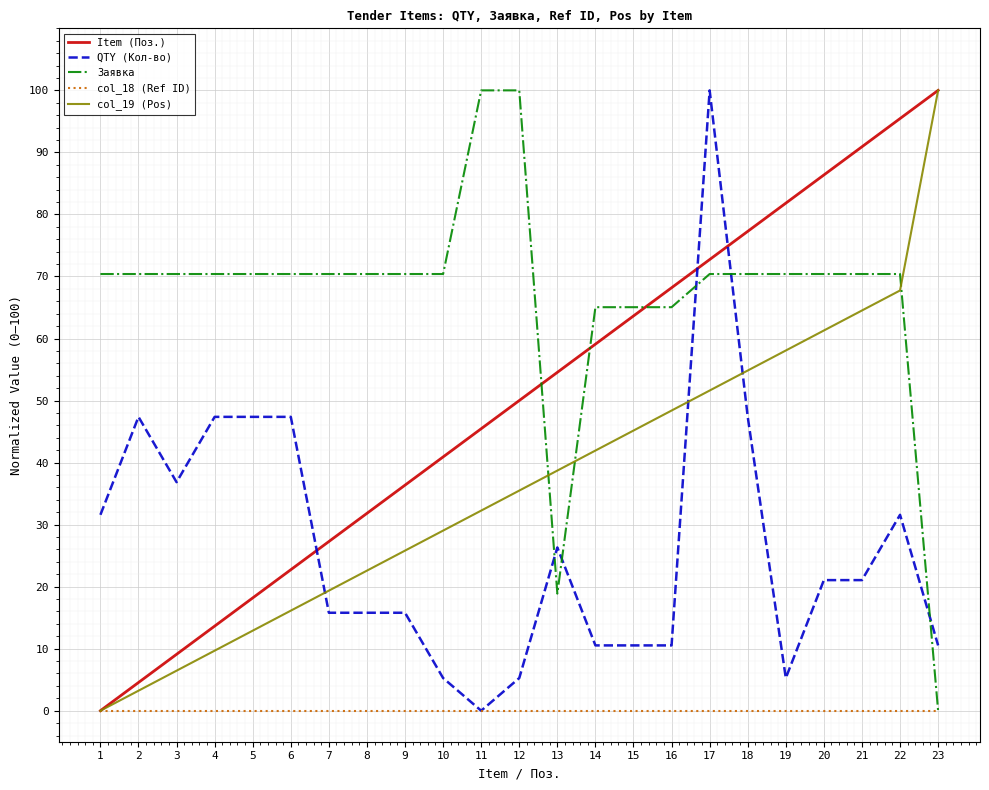

Is the value of col_19 (Pos) at 9 greater than the value of col_18 (Ref ID) at 23?

Yes